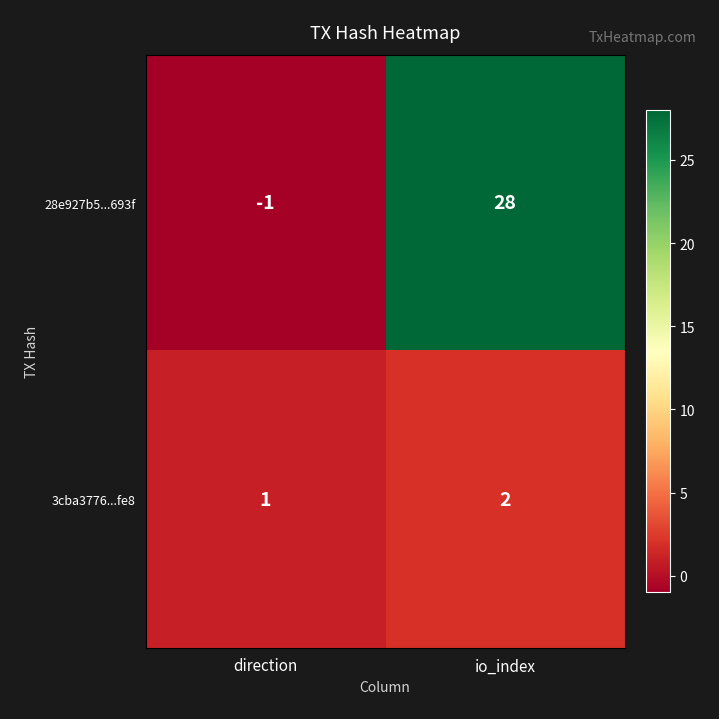

True or false: 3cba3776...fe8 has a value of 2 at io_index.

True